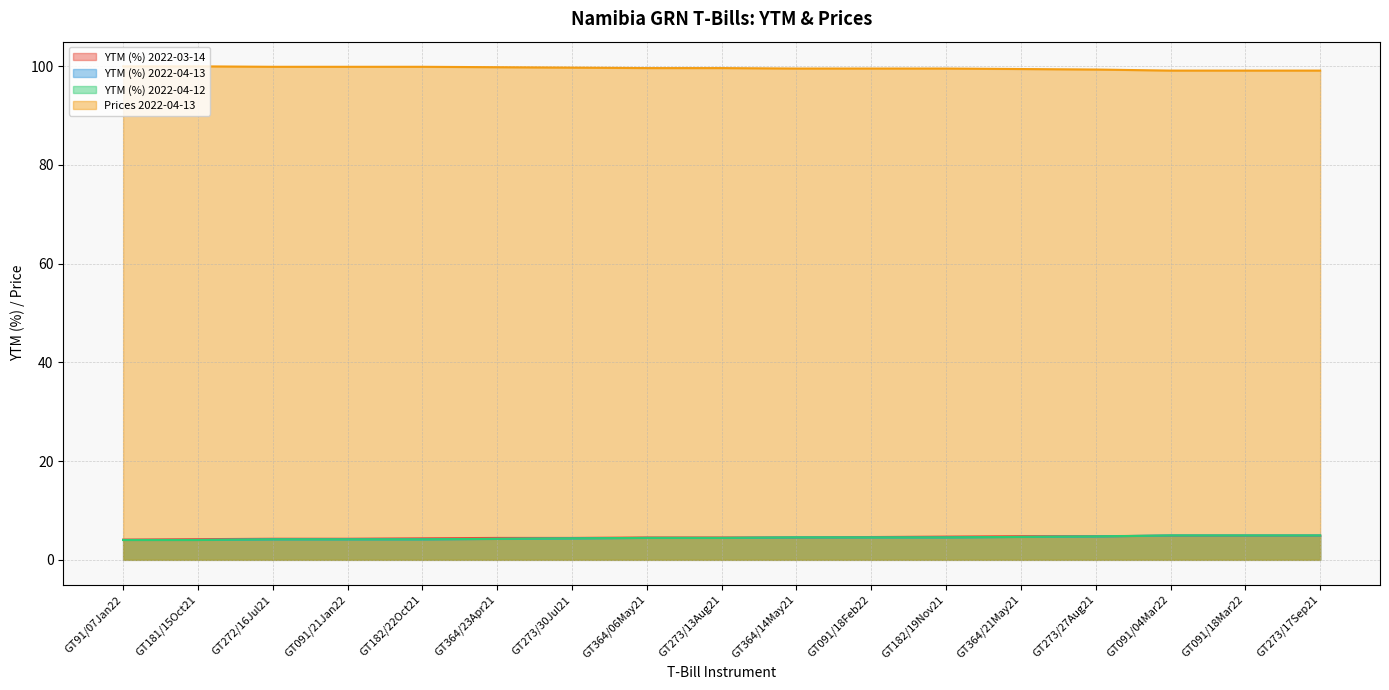

At which label does Prices 2022-04-13 reach its minimum?

GT091/04Mar22